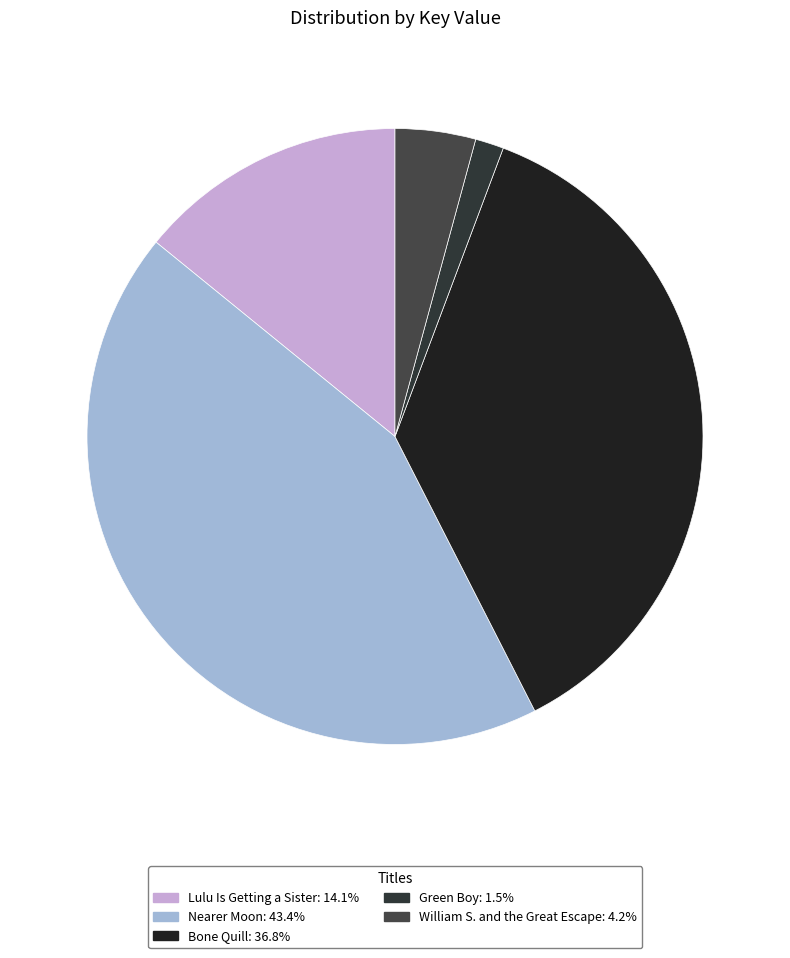

Combined, what portion of the pie is William S. and the Great Escape and Nearer Moon?

47.6%